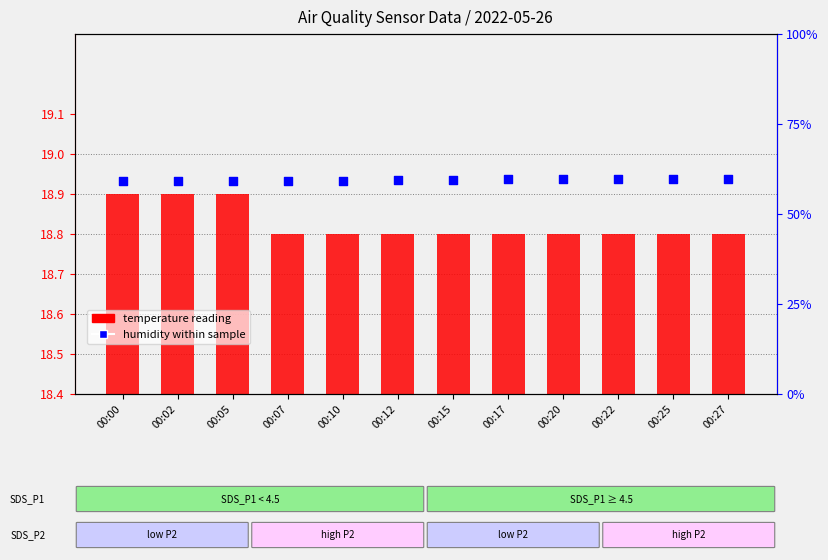

Which series reaches the maximum Y coordinate?

humidity within sample